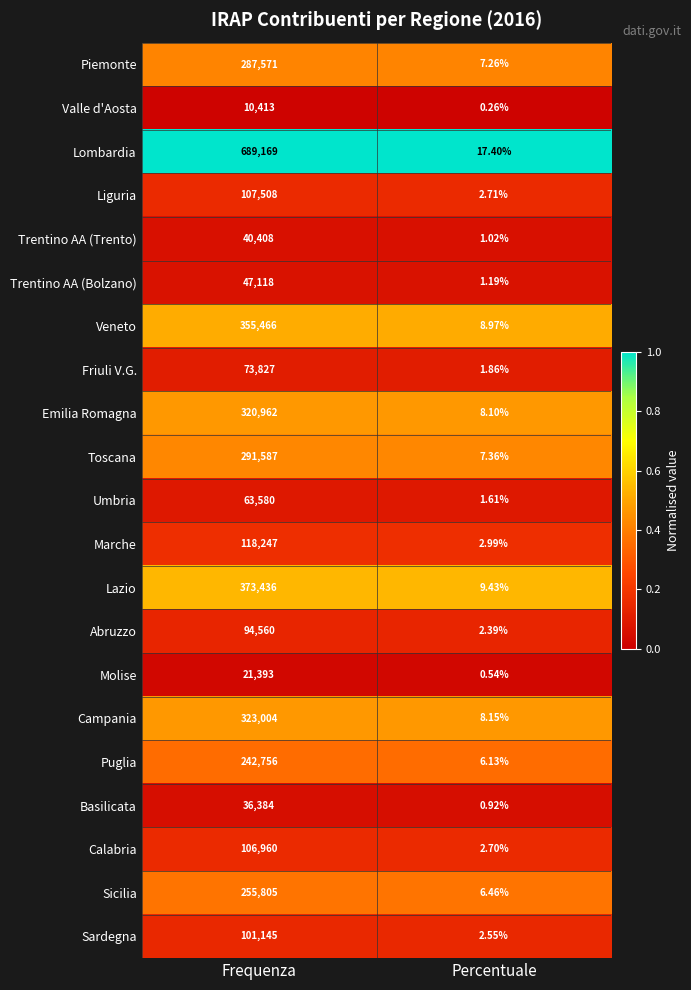

Which series has the largest total across all categories?

Lombardia